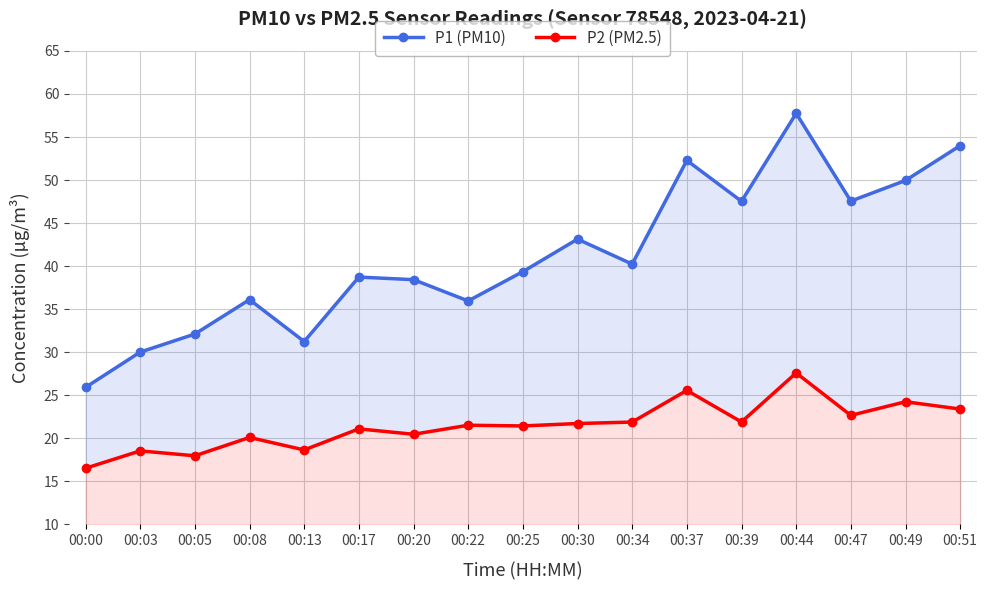

How many series are shown in this chart?

2